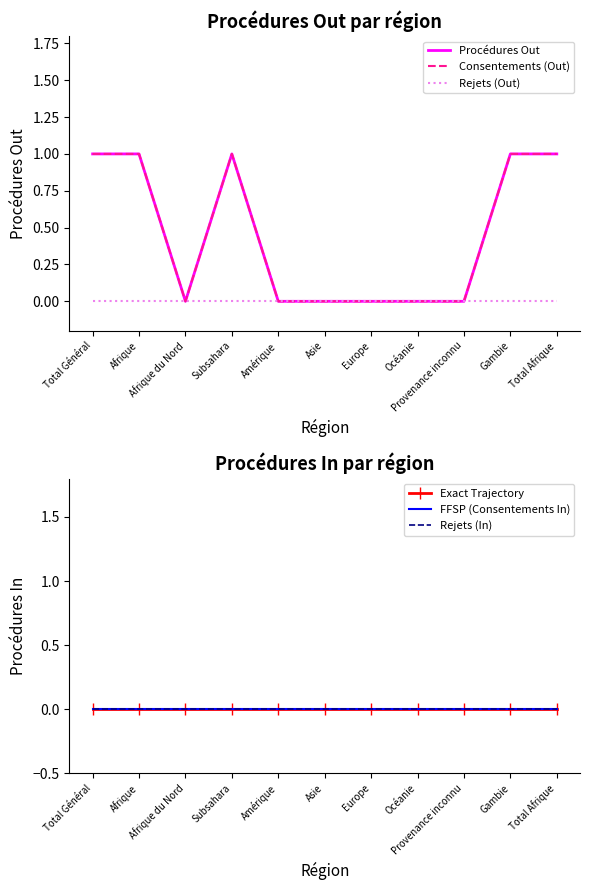

True or false: Procédures Out and Exact Trajectory cross at least once.

False